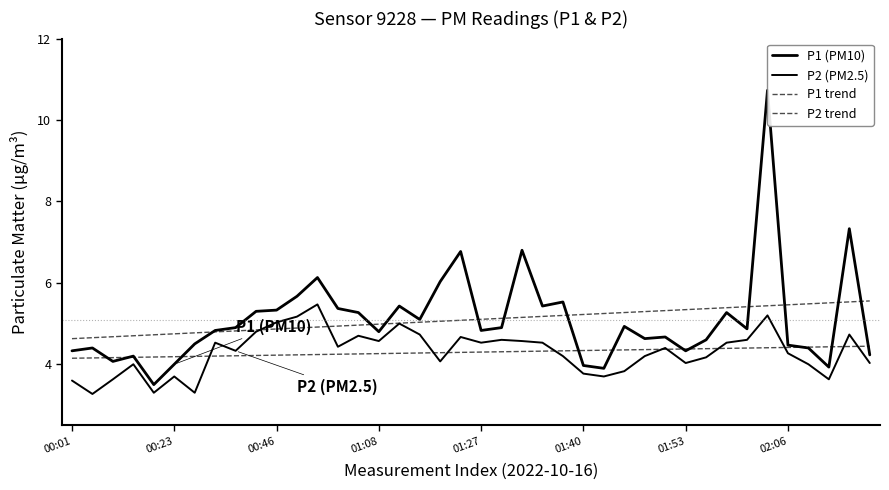

In P2 (PM2.5), how many points are lower than both neighbors (excluding endpoints)?

11